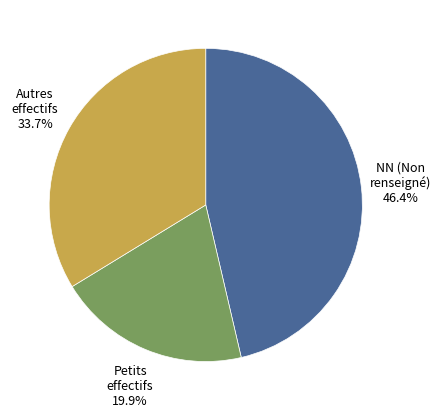

Is there any slice that represents more than half of the pie?

No